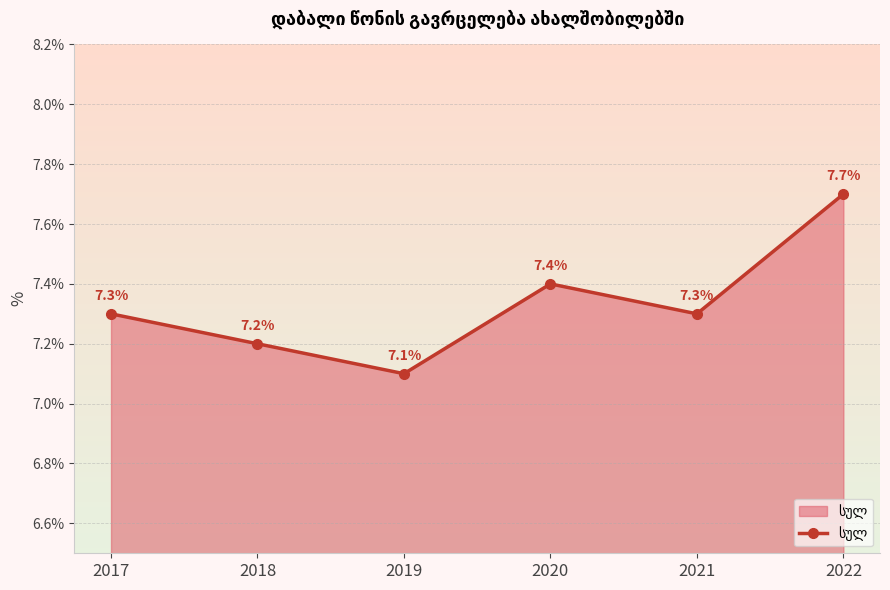

What is the sum of all values?

44.0